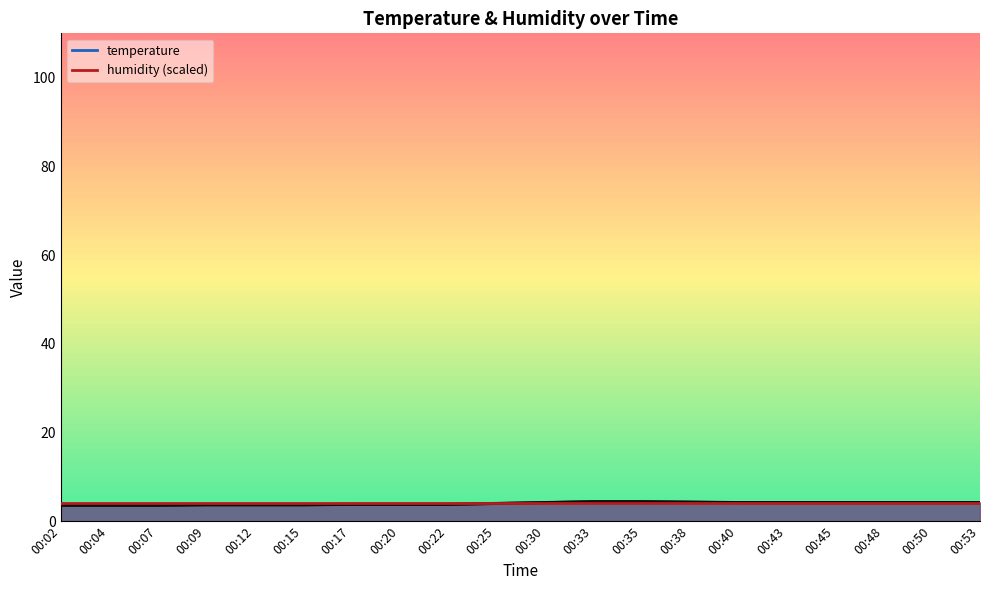

True or false: temperature and humidity cross at least once.

True